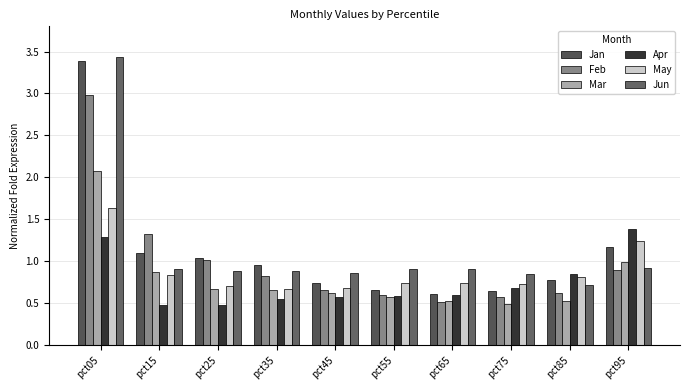

At how many categories does at least one series exceed 0?

10